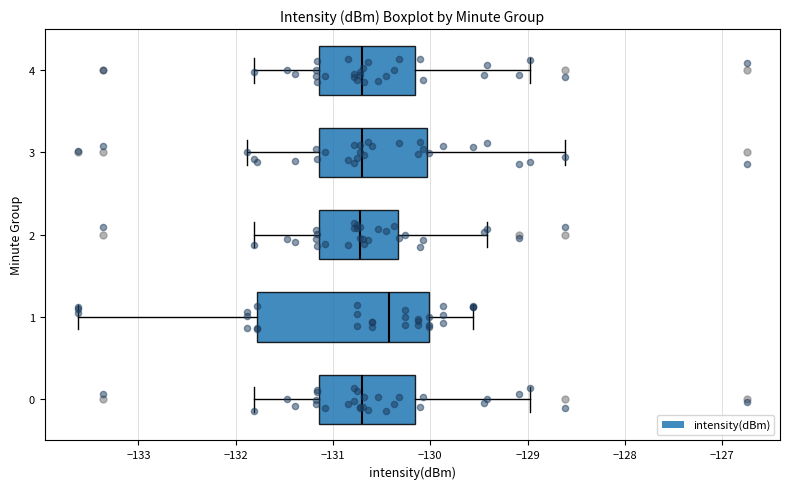

Which box's median line is the furthest to the right?

1